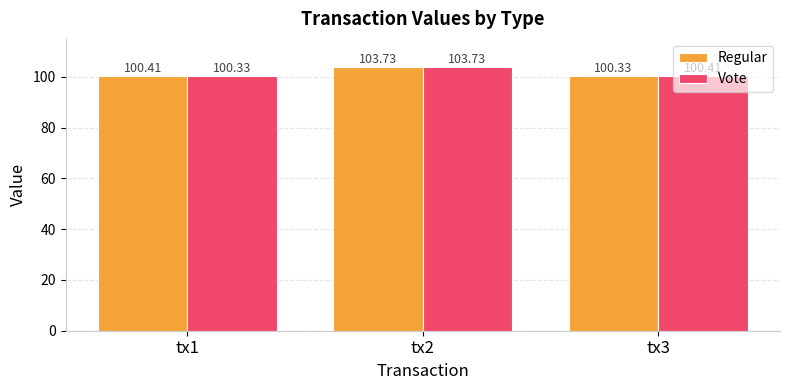

The Vote series shows 100.4 at tx3. True or false?

True